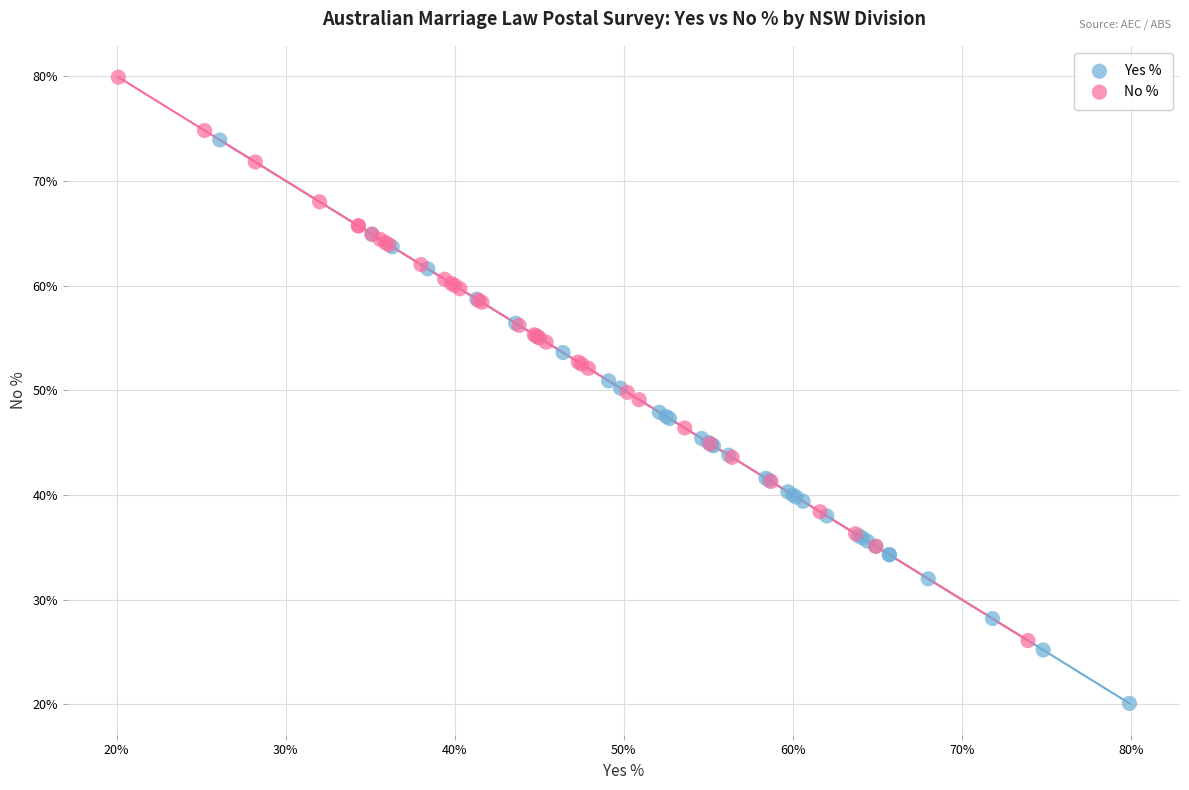

Which series reaches the maximum Y coordinate?

No %